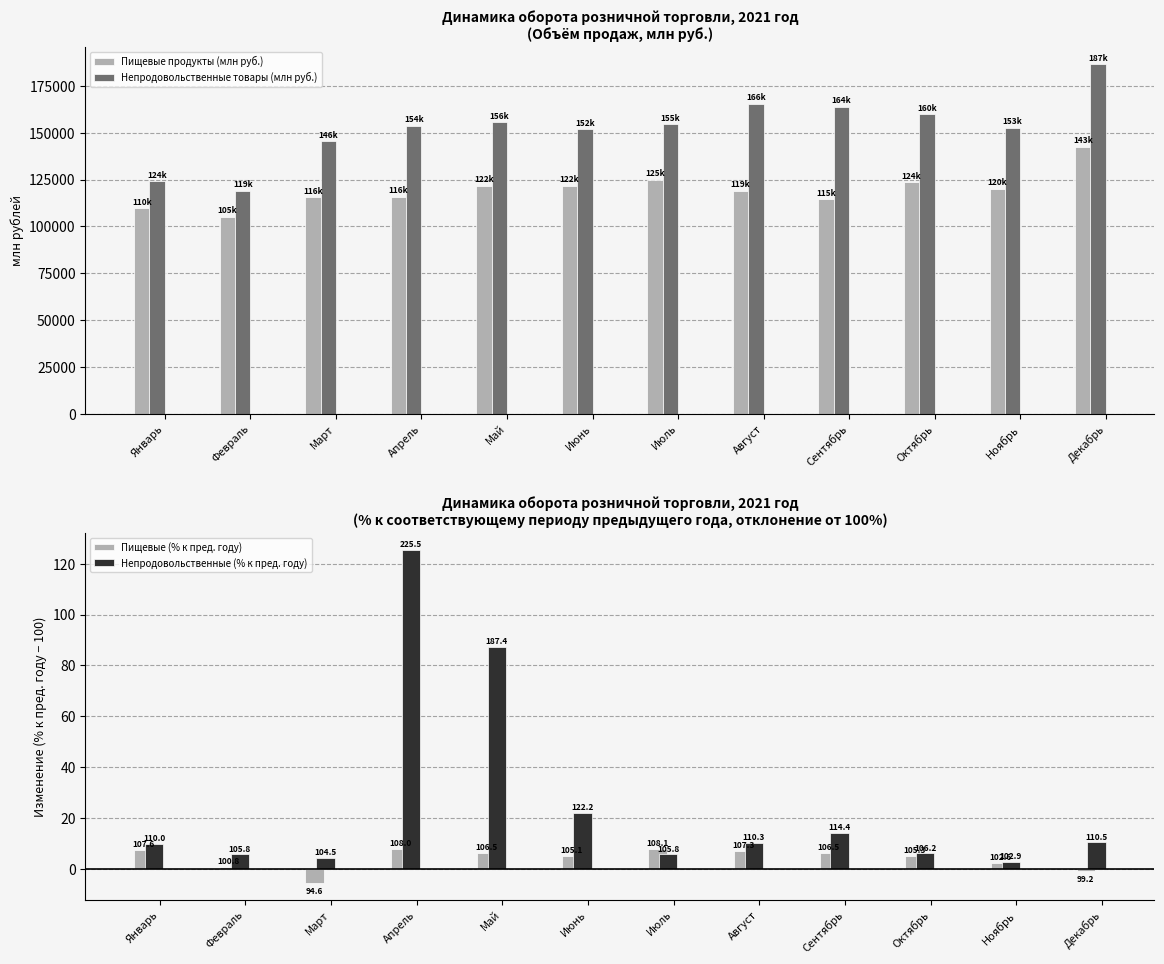

What value does the Непродовольственные товары (млн руб.) series have at Июль?

154658.8